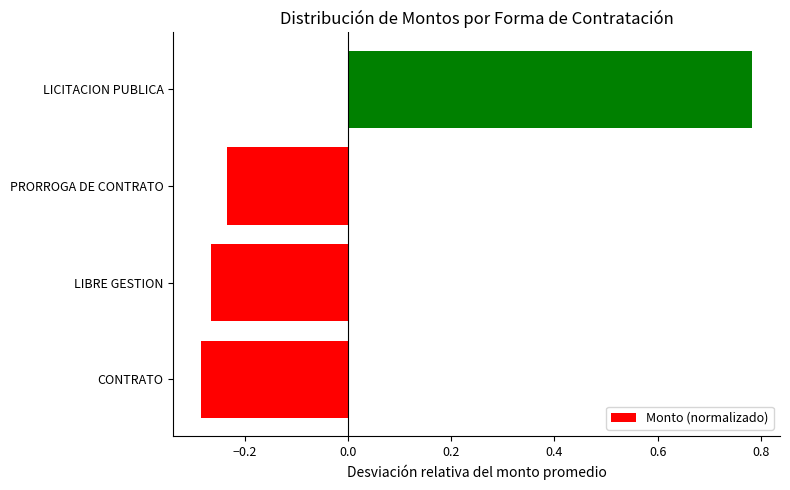

Where is the data nearest to the value 0?

PRORROGA DE CONTRATO